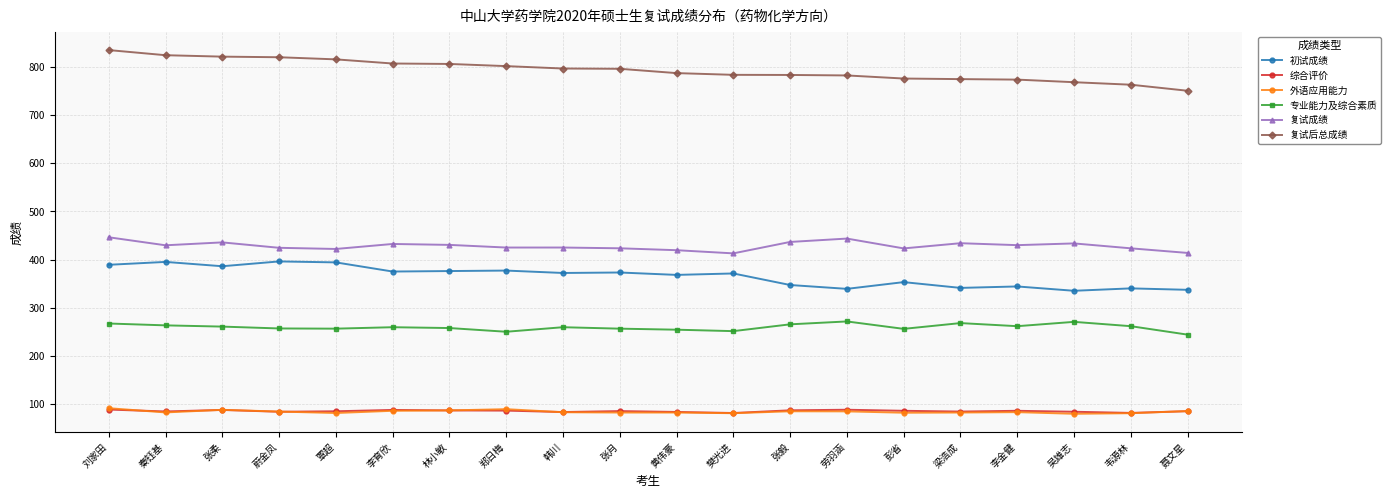

How many series are shown in this chart?

6